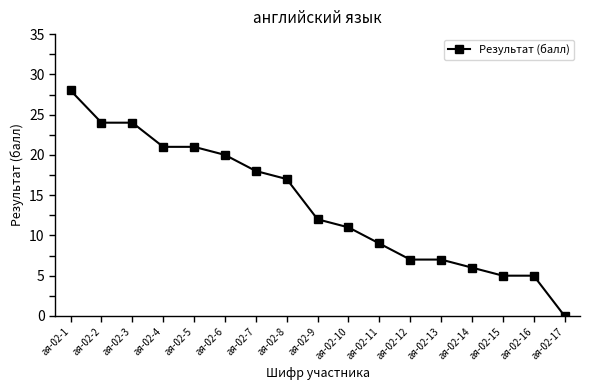

What is the sum of the values at ая-02-11 and ая-02-8?

26